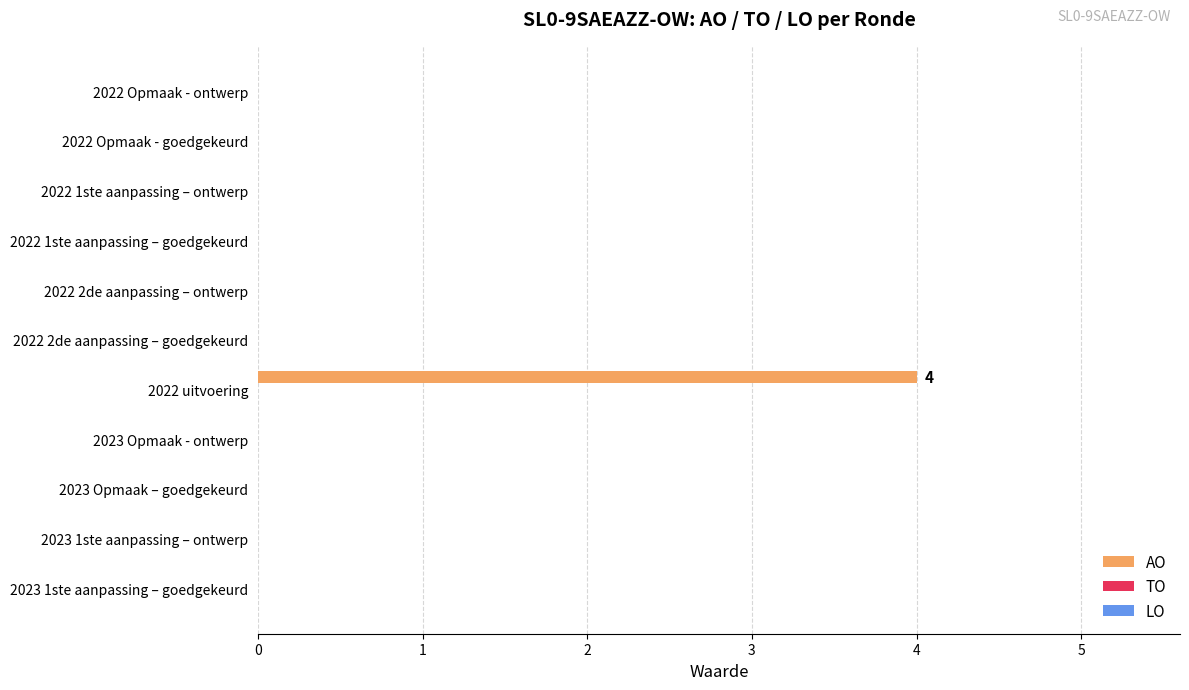

The value at 2022 2de aanpassing – goedgekeurd is -3. True or false?

False